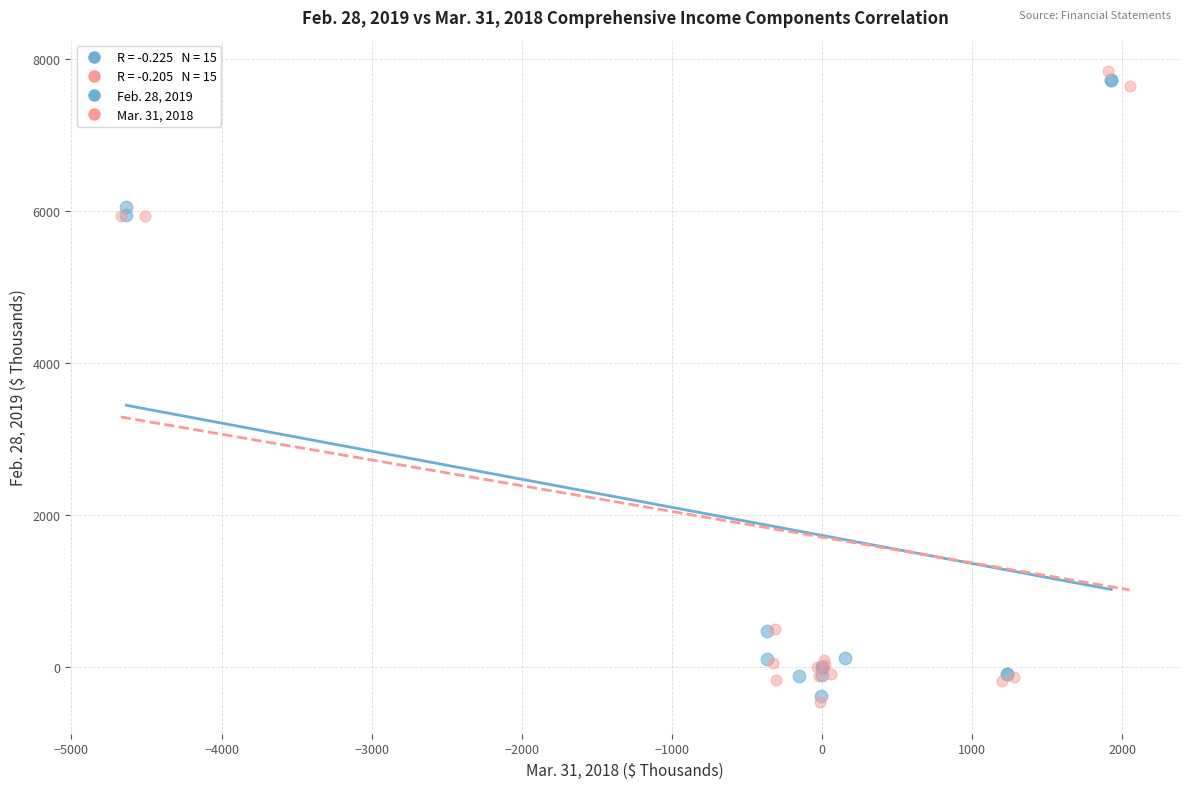

Which series reaches the minimum Y coordinate?

Mar. 31, 2018